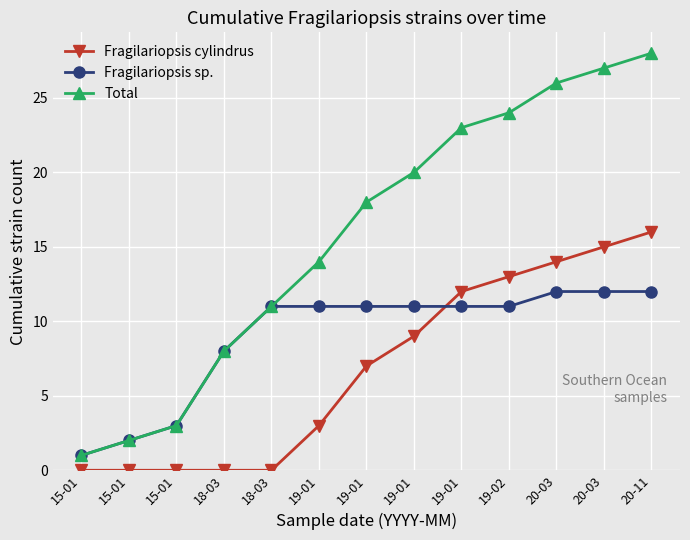

What is the minimum value for Total?

1